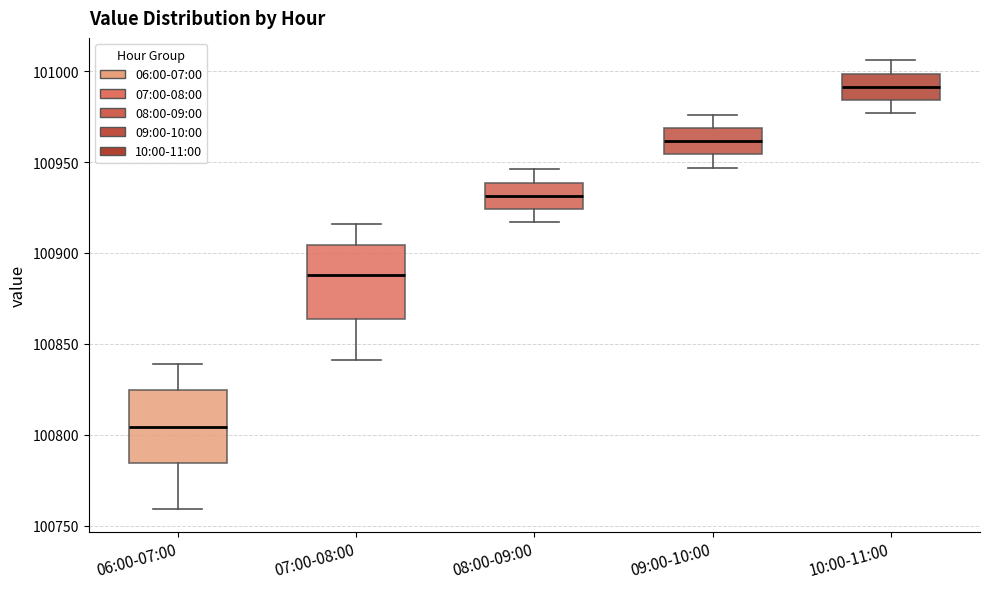

Which box's median line is the lowest?

06:00-07:00